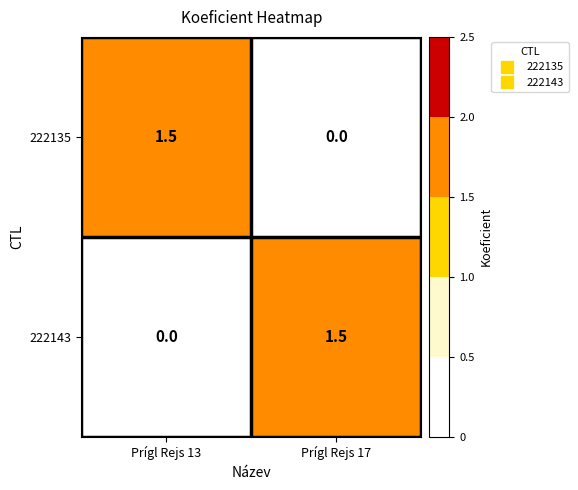

What is the sum of the 222135 values at Prígl Rejs 17 and Prígl Rejs 13?

1.5